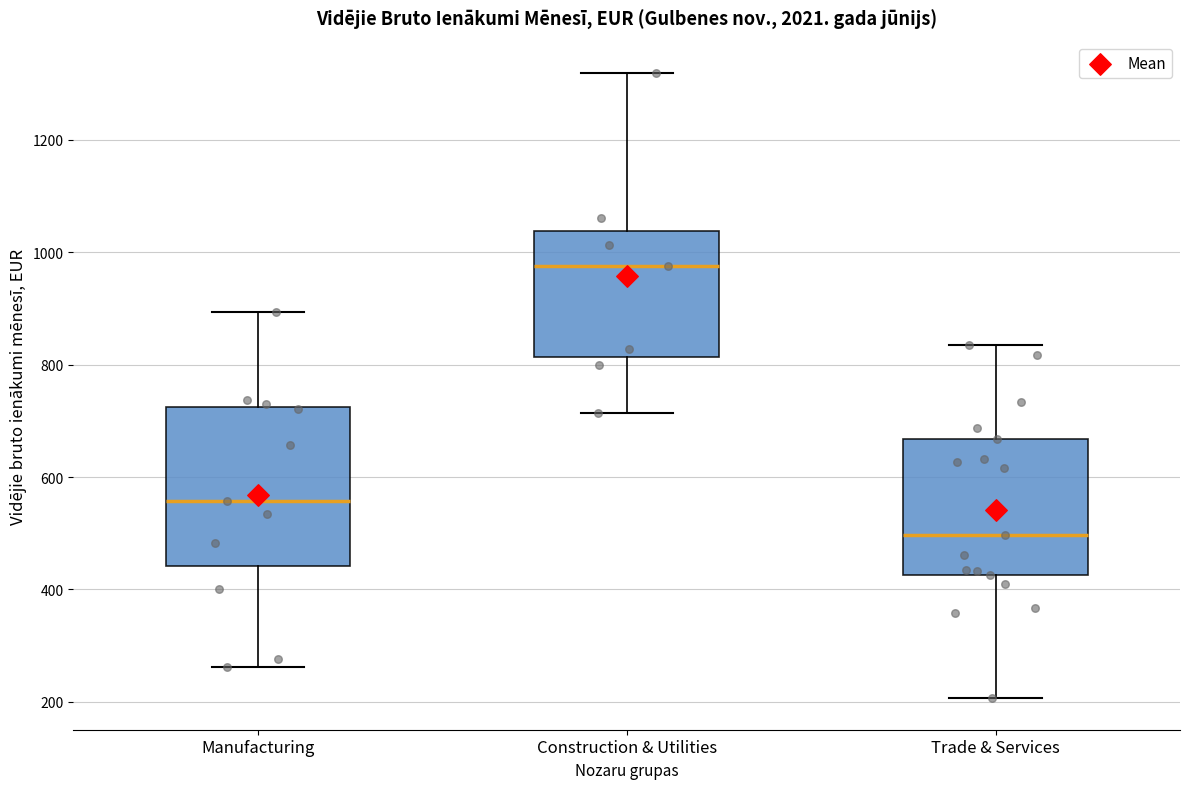

Reading left to right, read every box against the y-axis: the position of its median line, the range the box covers, and the ends of its whiskers. The values are not printed on the chart, so give them approximately, as read against the axis.

Manufacturing: median 560, box 440 to 720, whiskers 260 to 900
Construction & Utilities: median 980, box 820 to 1040, whiskers 720 to 1320
Trade & Services: median 500, box 420 to 660, whiskers 200 to 840